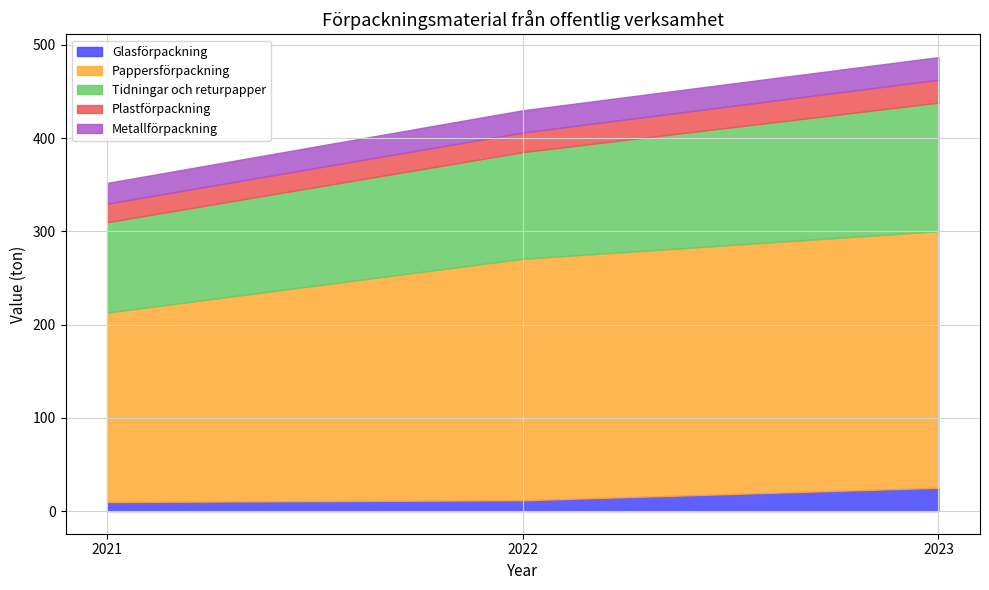

Between 2021 and 2022, which series saw the biggest shift?

Pappersförpackning